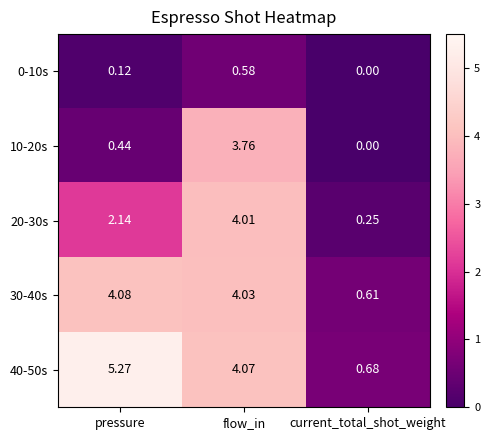

At which label is 10-20s closest to 1?

pressure